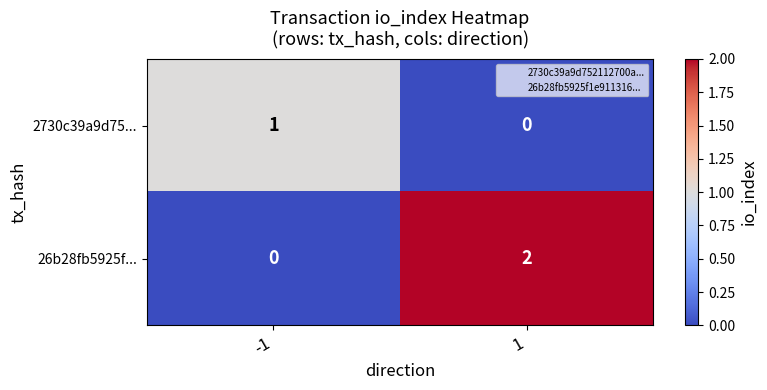

Reading right to left, what are all the values shown in this chart?

2730c39a9d75...: 1=0	-1=1
26b28fb5925f...: 1=2	-1=0